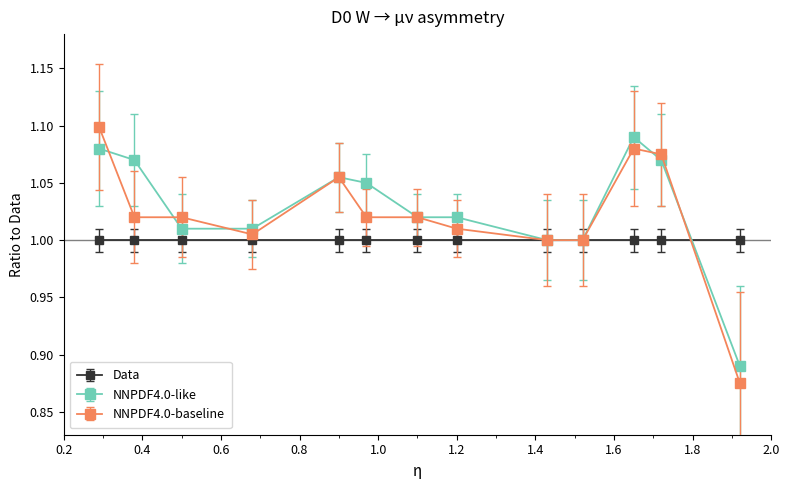

True or false: NNPDF4.0-like has more than 1 interior local peaks.

True